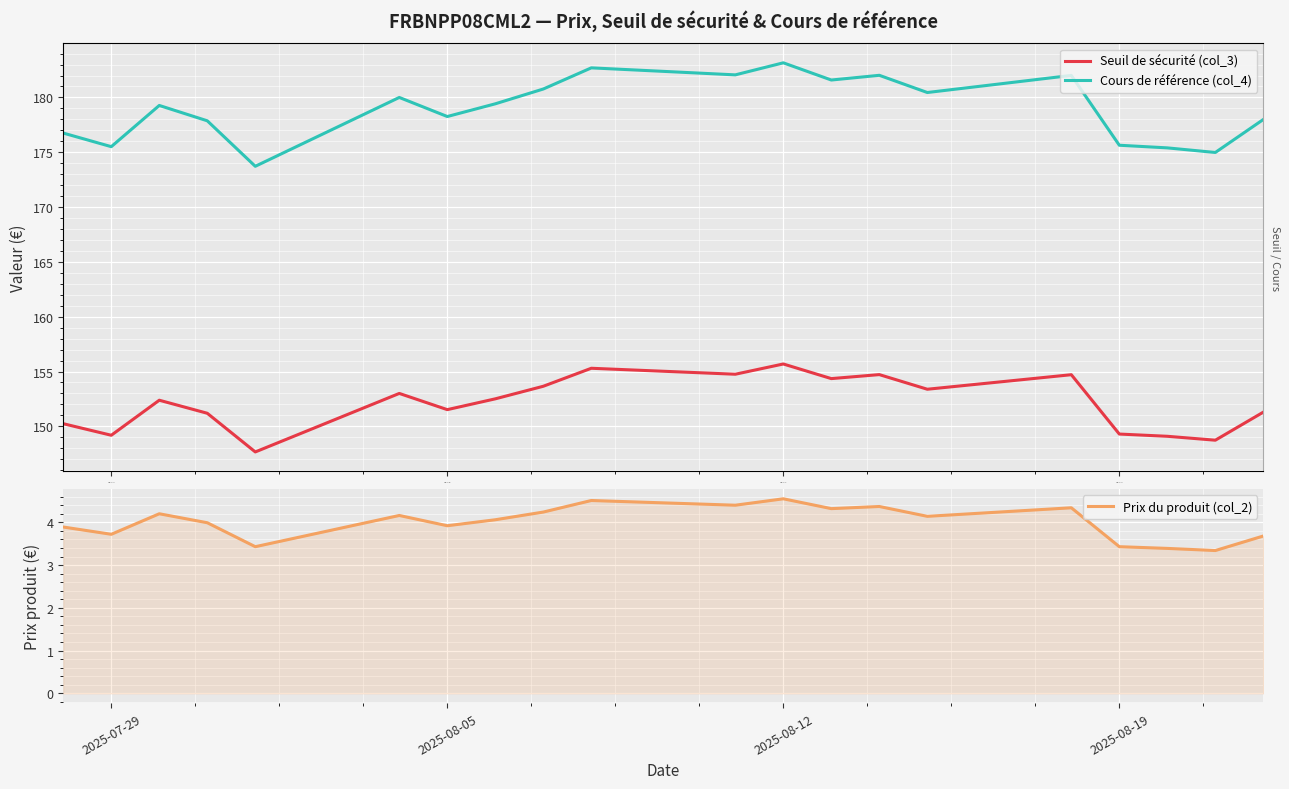

The Prix du produit (col_2) series shows 3.4 at 2025-08-19. True or false?

True